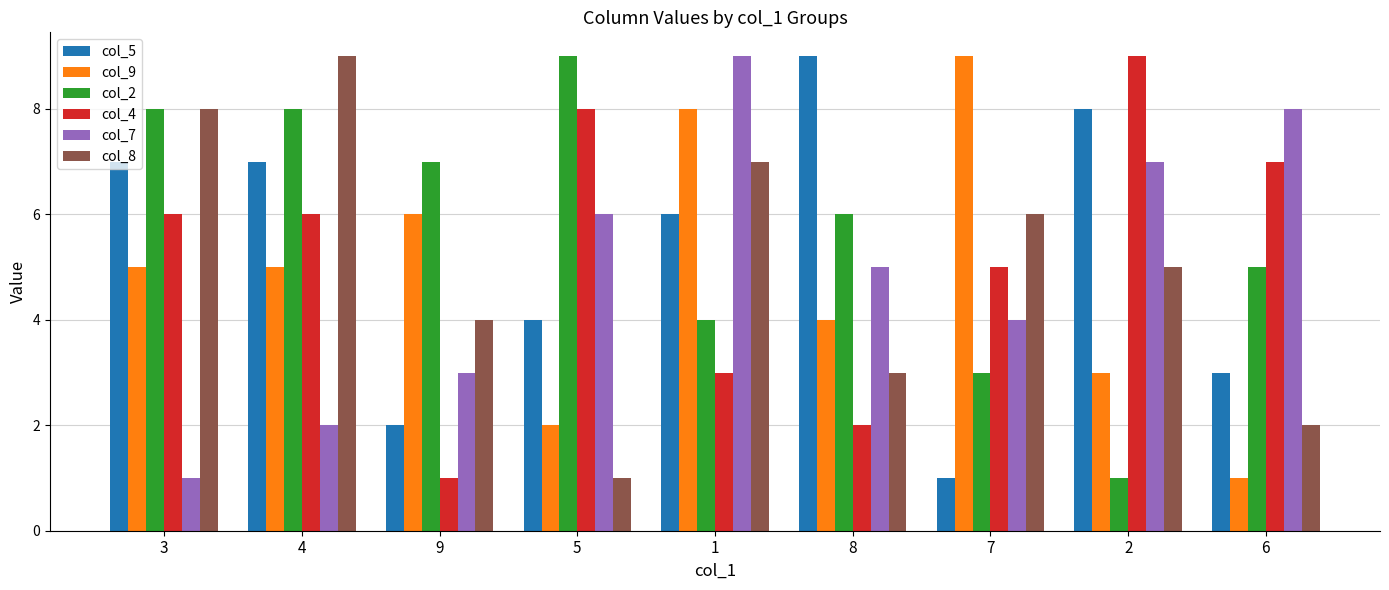

What are all the series names shown in the legend?

col_5, col_9, col_2, col_4, col_7, col_8